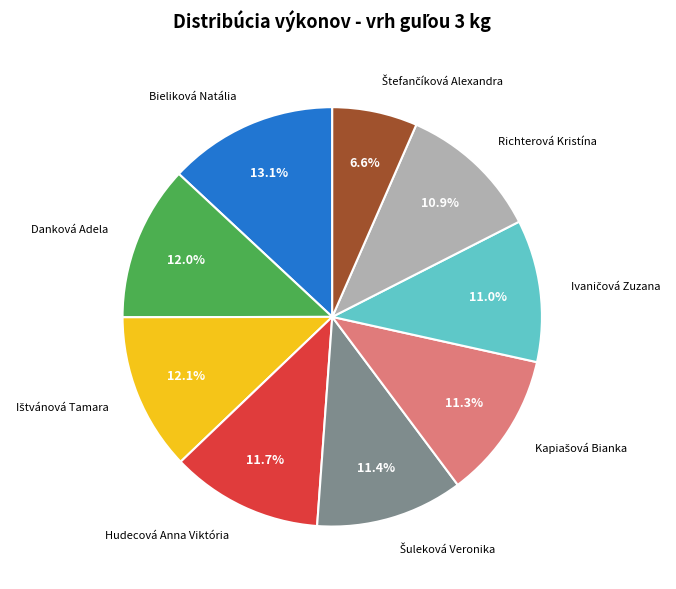

Is there any slice that represents more than half of the pie?

No